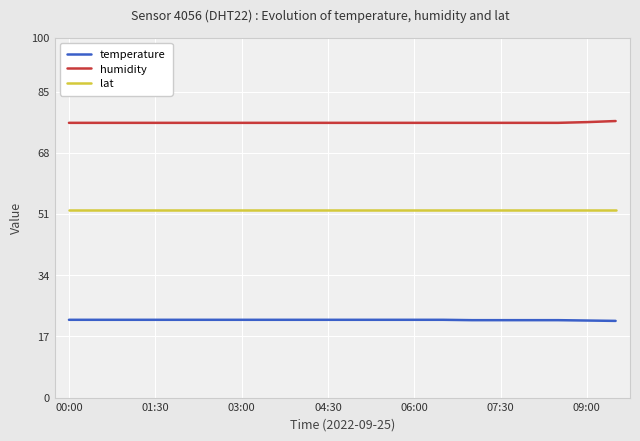

True or false: humidity and lat intersect in this chart.

False